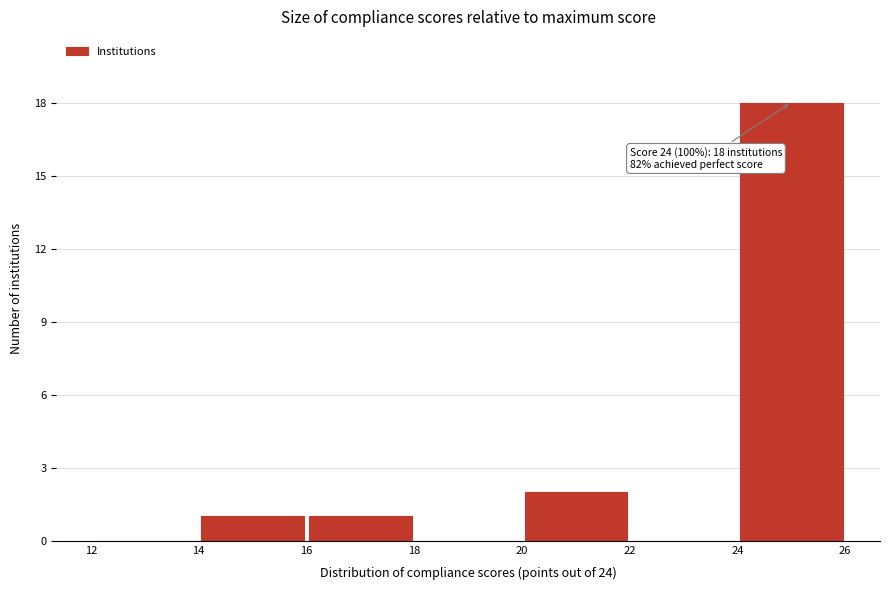

Which range on the x-axis has the tallest bar?

24 to 26